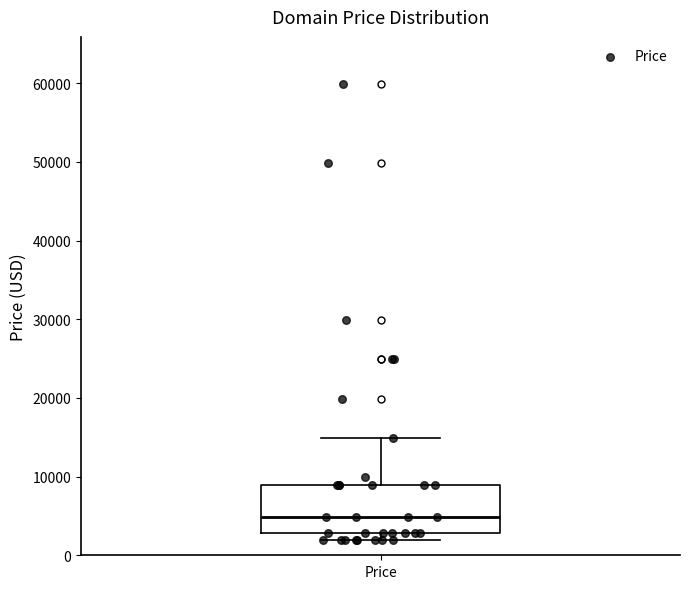

Transcribe this box plot: give where the median line is, the range the box spans, and where the two whiskers end, as read against the y-axis. The values are not printed on the chart, so give them approximately, as read against the axis.

median 5000, box 3000 to 9000, whiskers 2000 to 15000